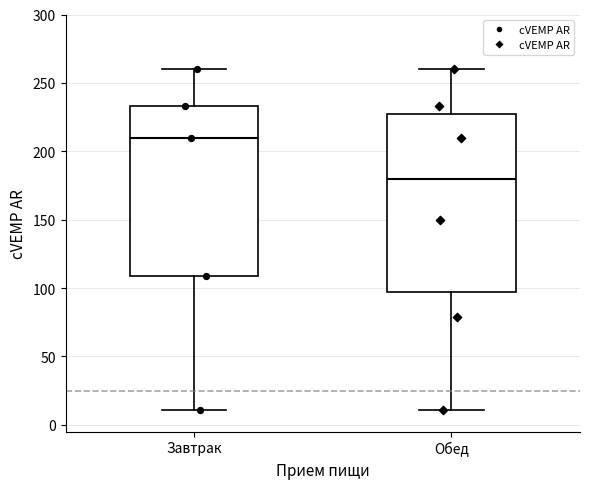

Which box is the tallest, from its lower edge to its upper edge?

Обед